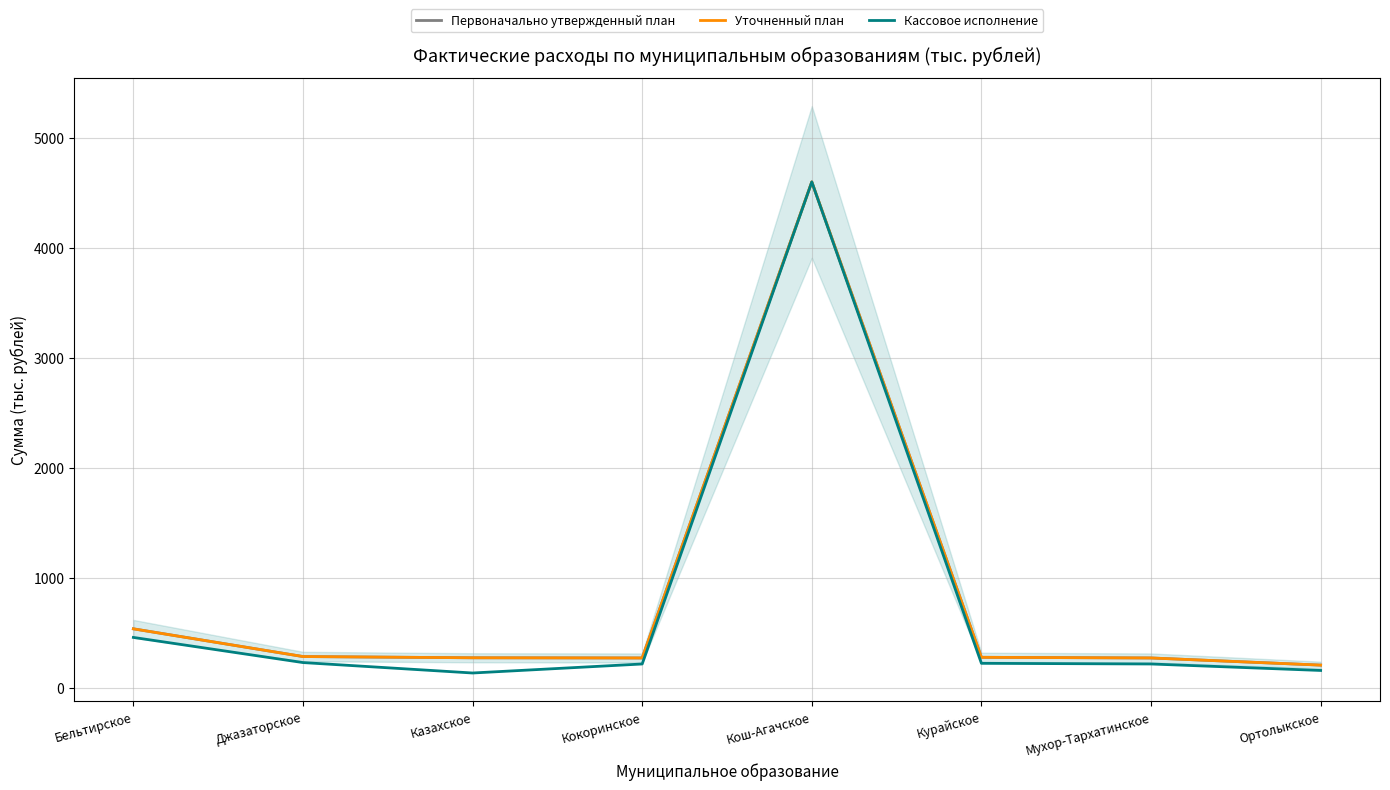

What is the maximum value for Кассовое исполнение?

4598.8